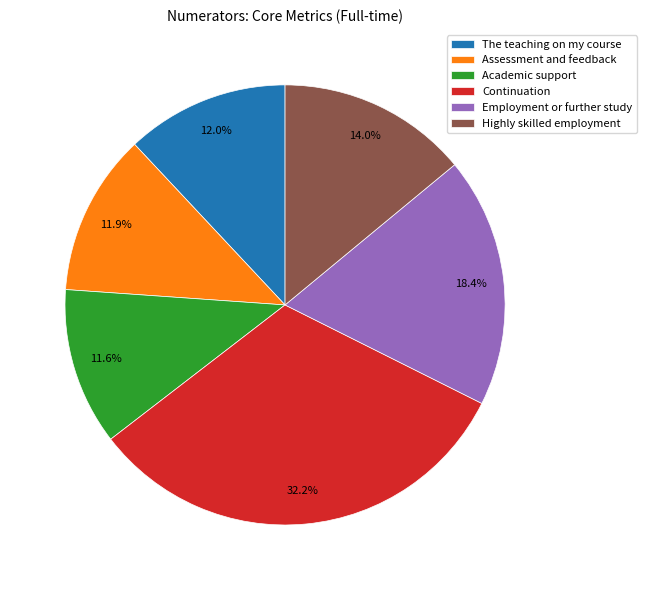

What percentage do Employment or further study and The teaching on my course together represent?

30.4%